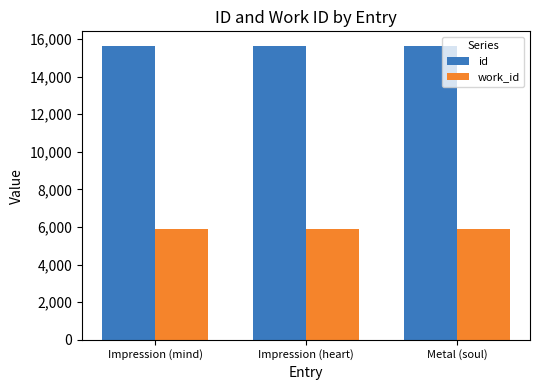

Which series has the largest total across all categories?

id